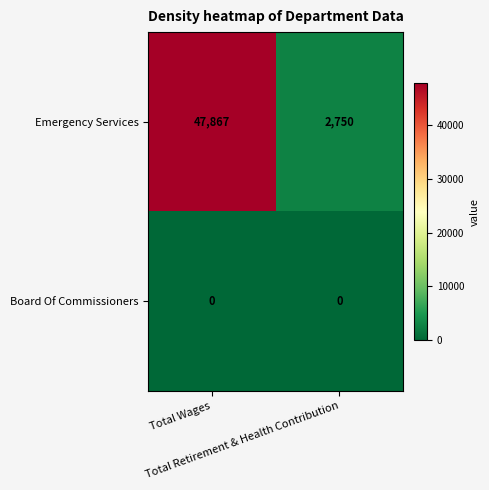

Which series has the widest spread of values?

Emergency Services